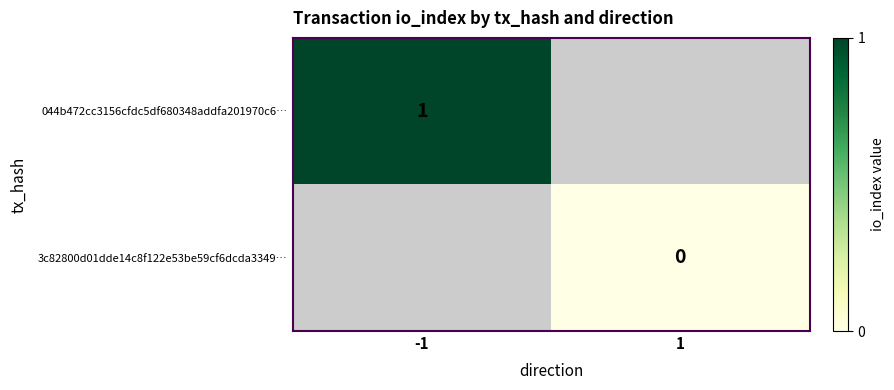

Is it true that 044b472cc3156cfdc5df680348addfa201970c6… equals 0 at -1?

False